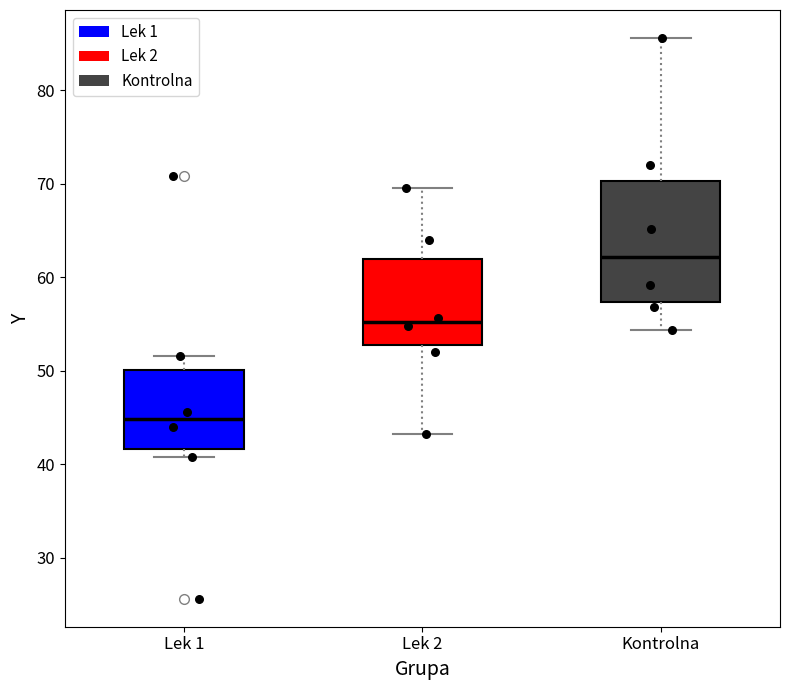

Which box's median line is the highest?

Kontrolna